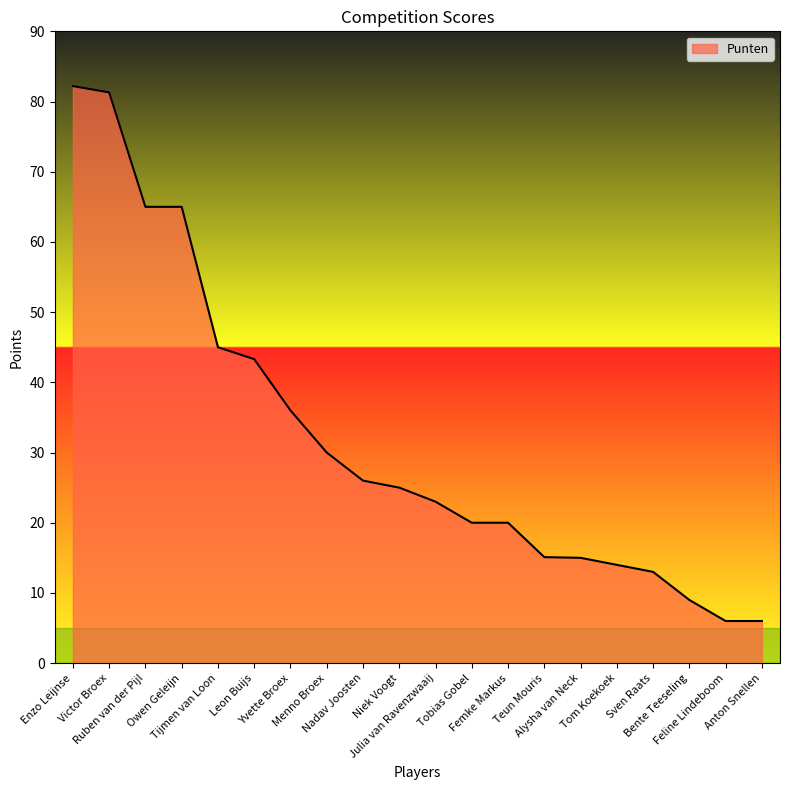

What is the difference between the maximum and minimum values?

76.2